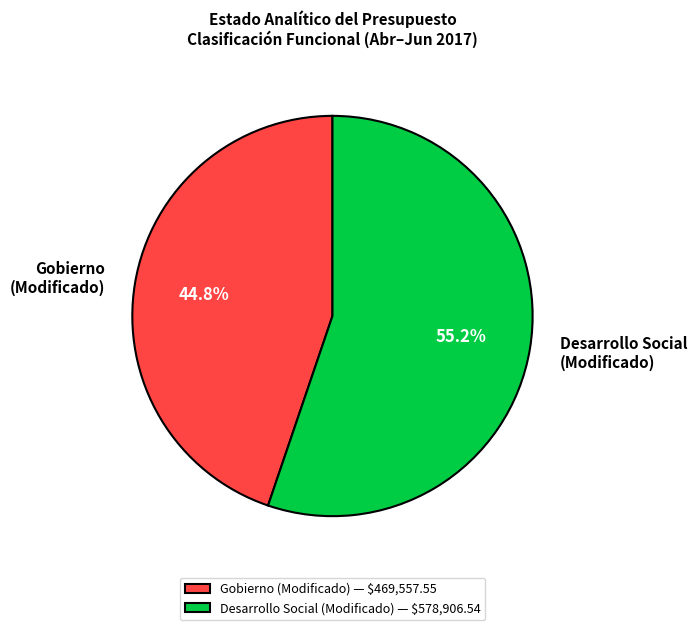

How much of the chart is everything except Desarrollo Social (Modificado)?

44.8%